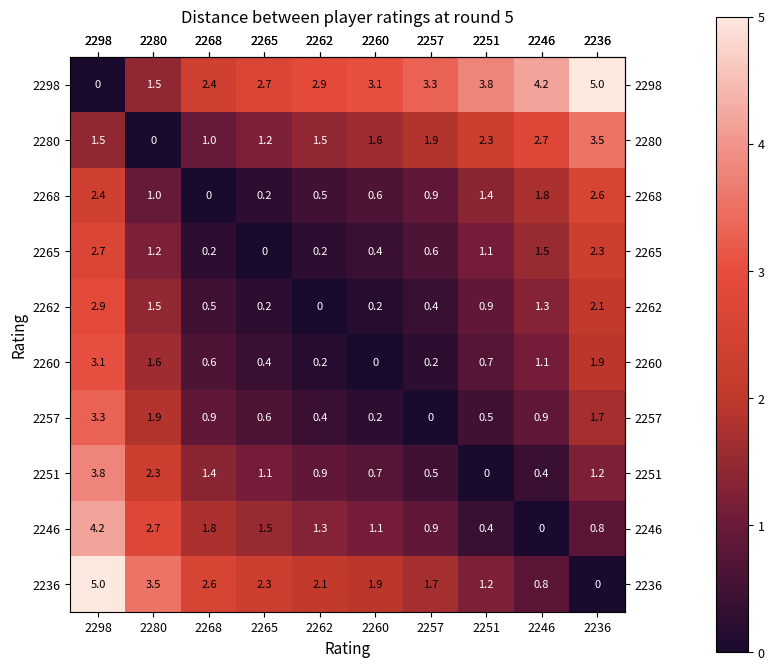

True or false: 2268 has a value of 0.2 at 2260.

False